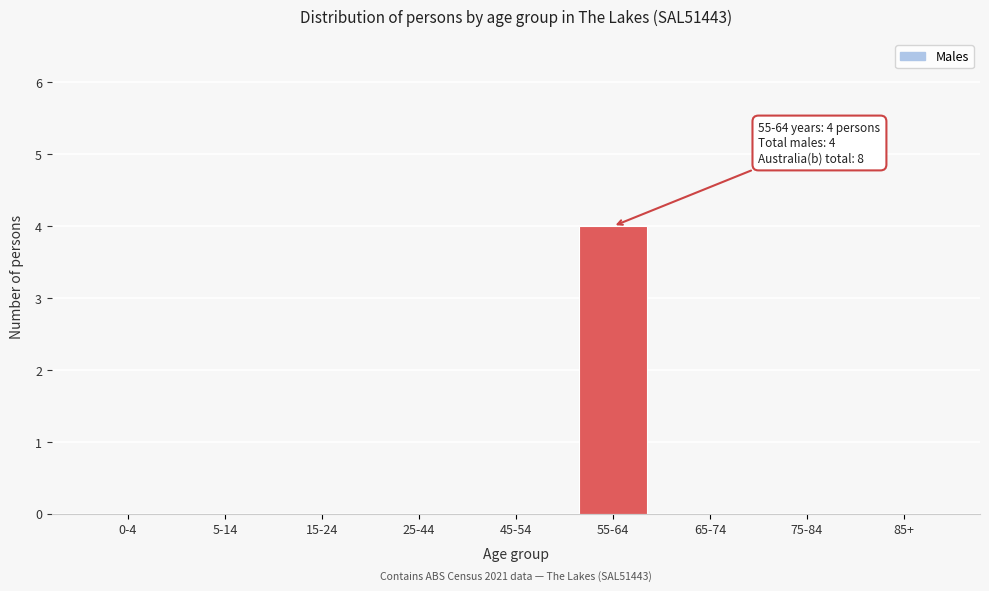

Reading left to right, what are all the values shown in this chart?

0-4=0	5-14=0	15-24=0	25-44=0	45-54=0	55-64=4	65-74=0	75-84=0	85+=0